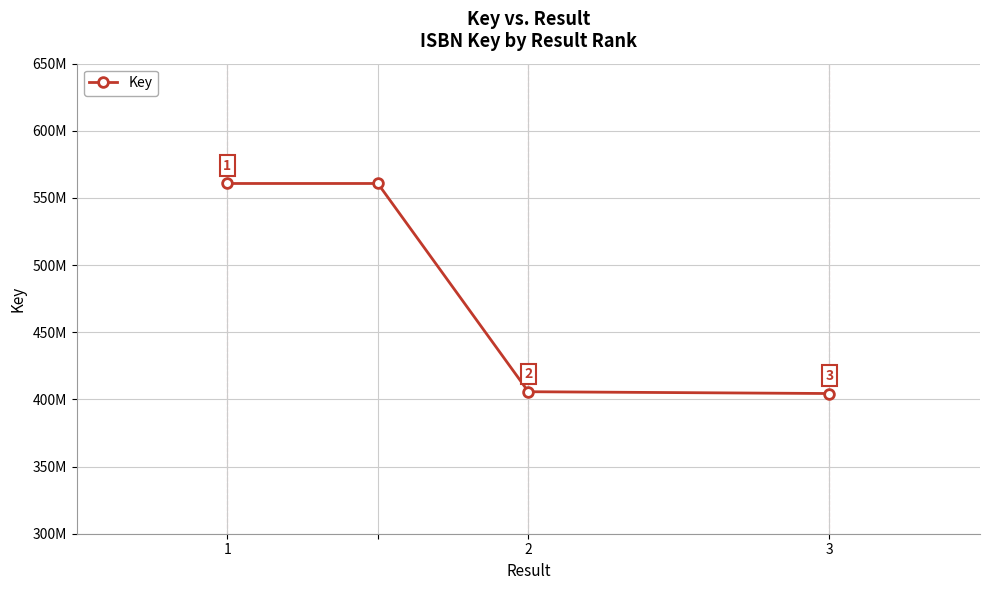

What is the average value?

482923110